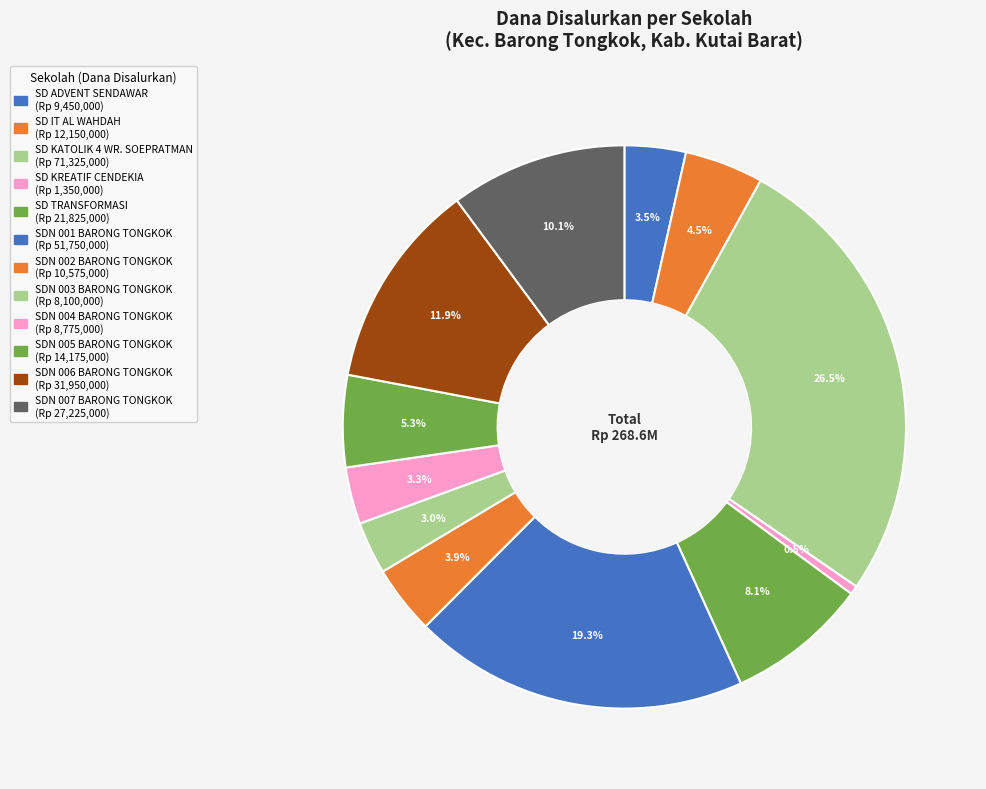

How many segments does this pie chart have?

12